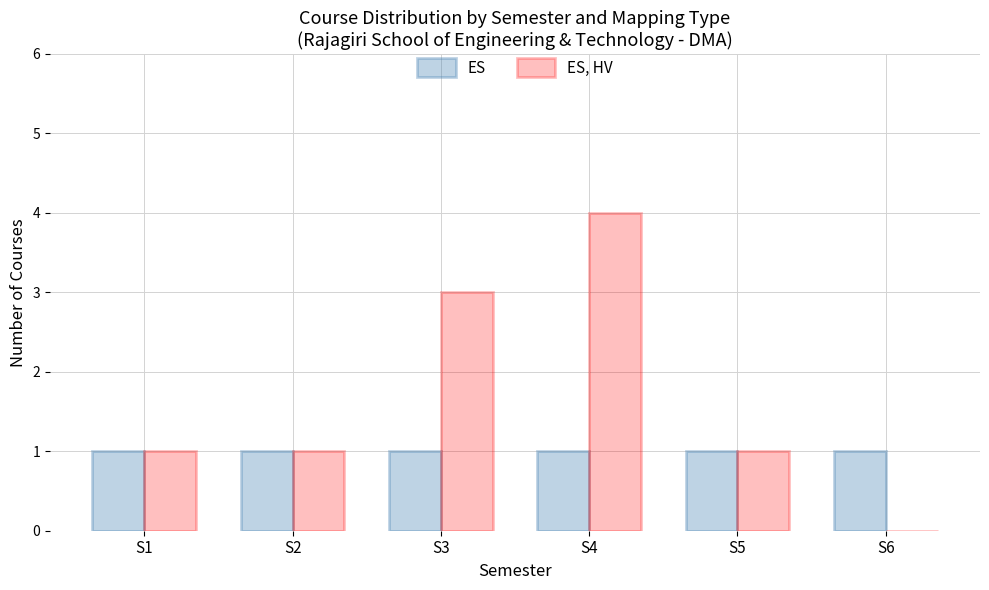

Which label corresponds to the largest value in the chart?

S4